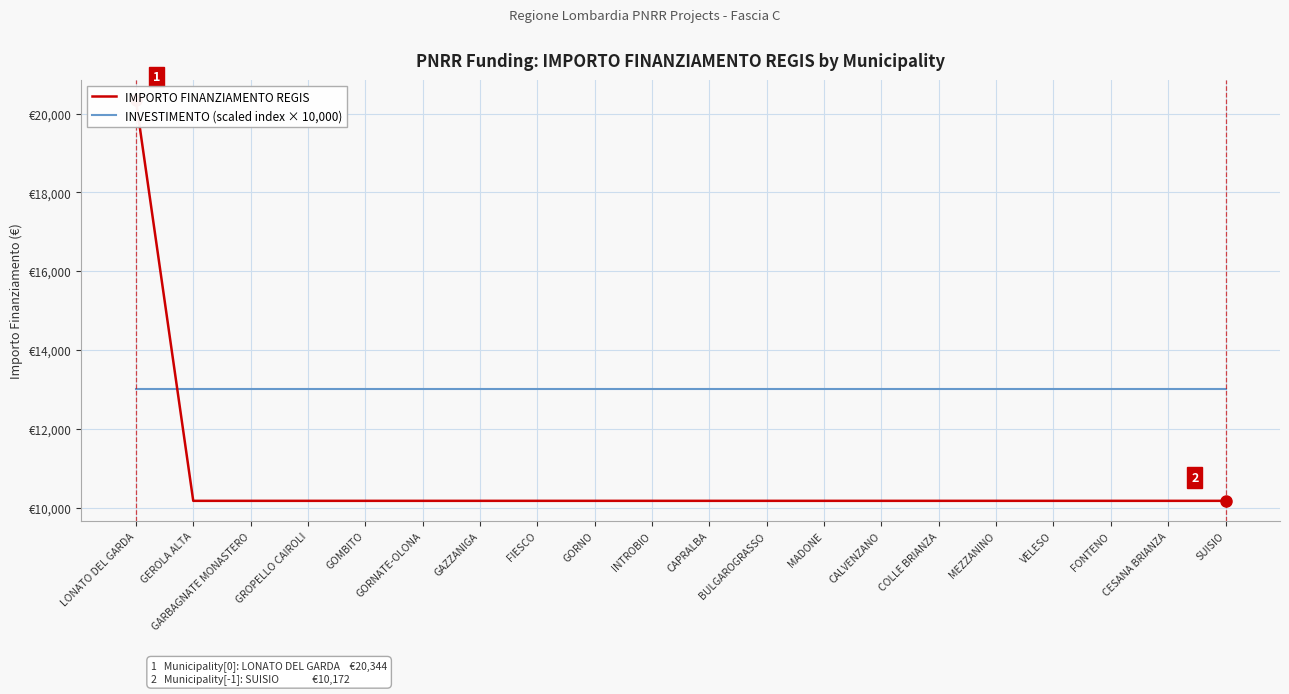

At which label does INVESTIMENTO (scaled index × 10,000) reach its peak?

LONATO DEL GARDA